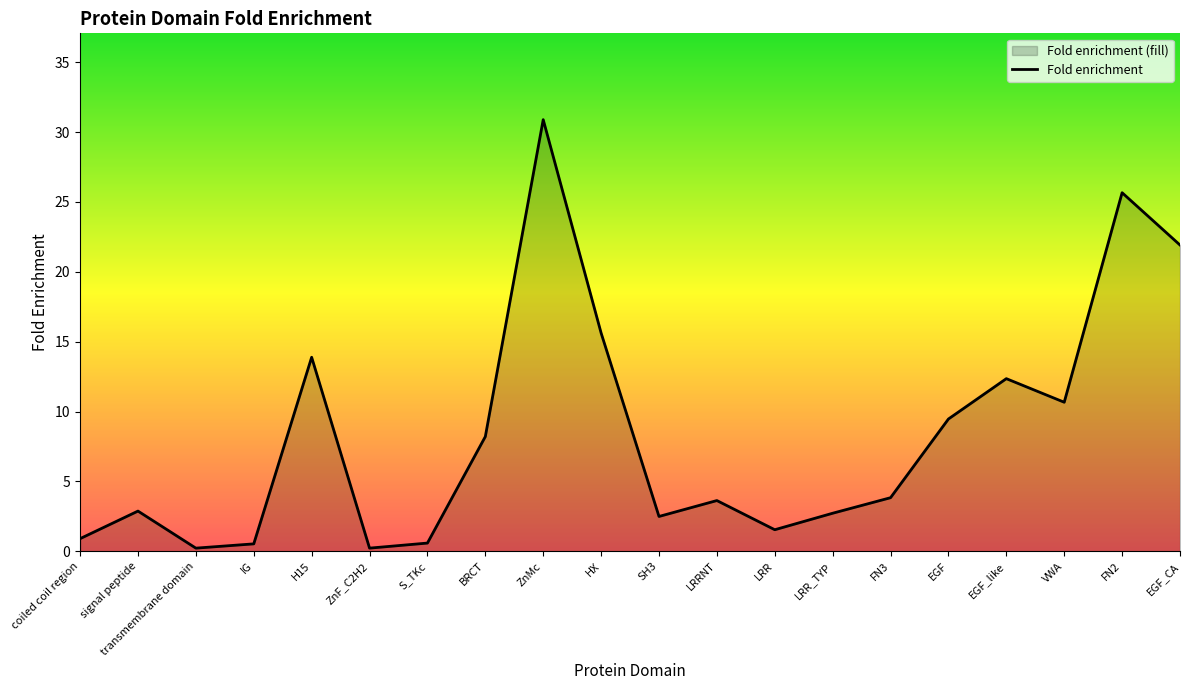

What is the smallest value displayed?

0.2